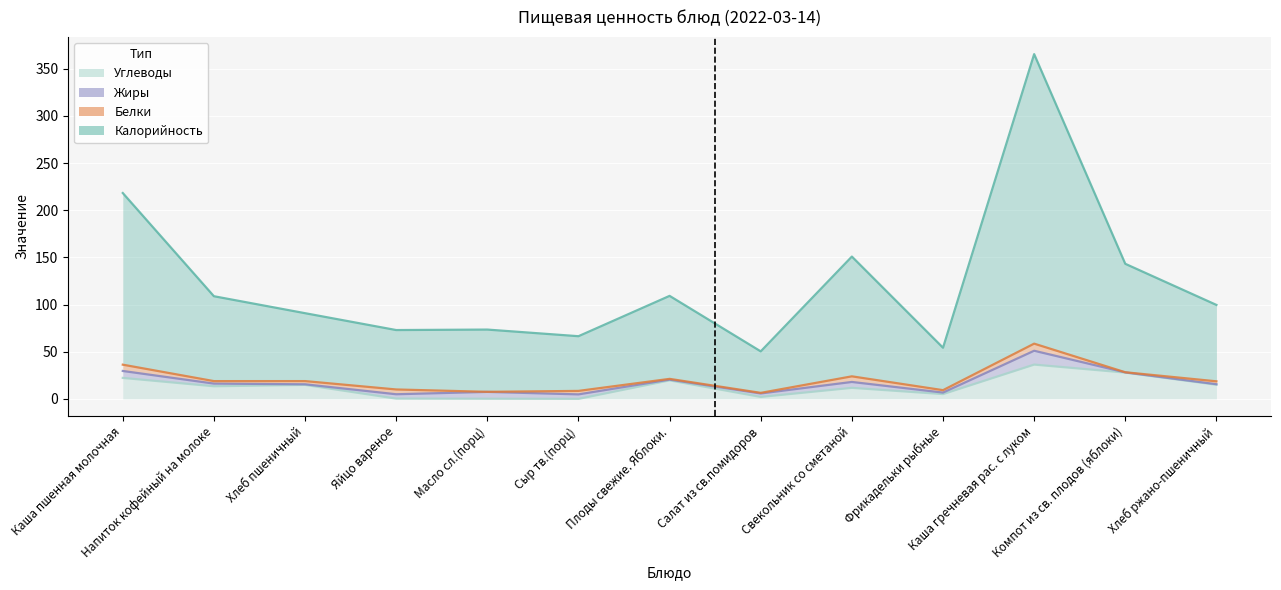

True or false: Калорийность and Углеводы cross at least once.

False